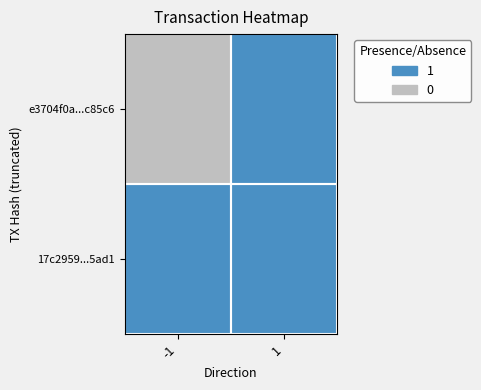

Reading left to right, extract all data points from this chart.

e3704f0a...c85c6: -1=0	1=1
17c2959...5ad1: -1=1	1=1